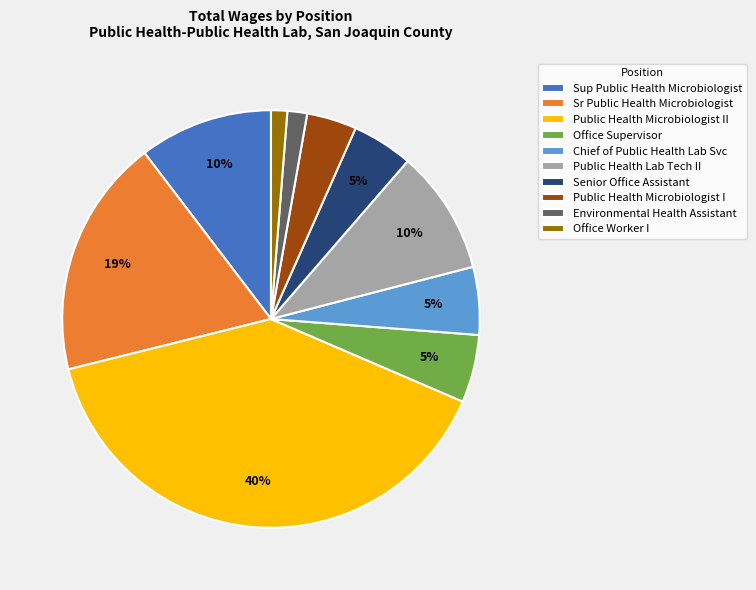

Count the number of slices in the pie.

10